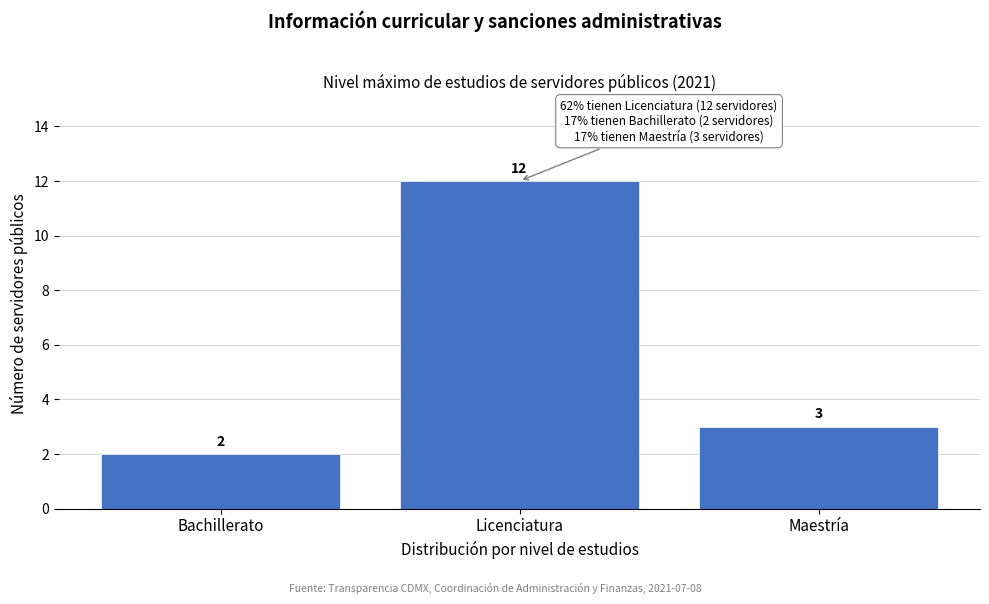

Reading left to right, what are all the values shown in this chart?

Bachillerato=2	Licenciatura=12	Maestría=3